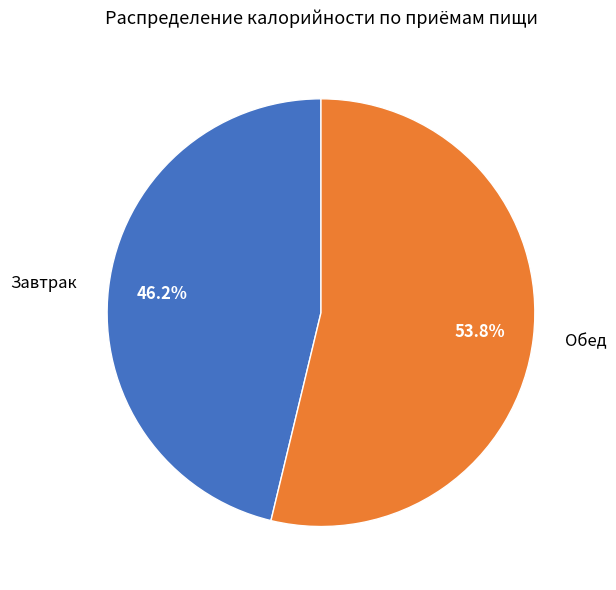

What is the ratio of the value at Обед to the value at Завтрак?

1.2